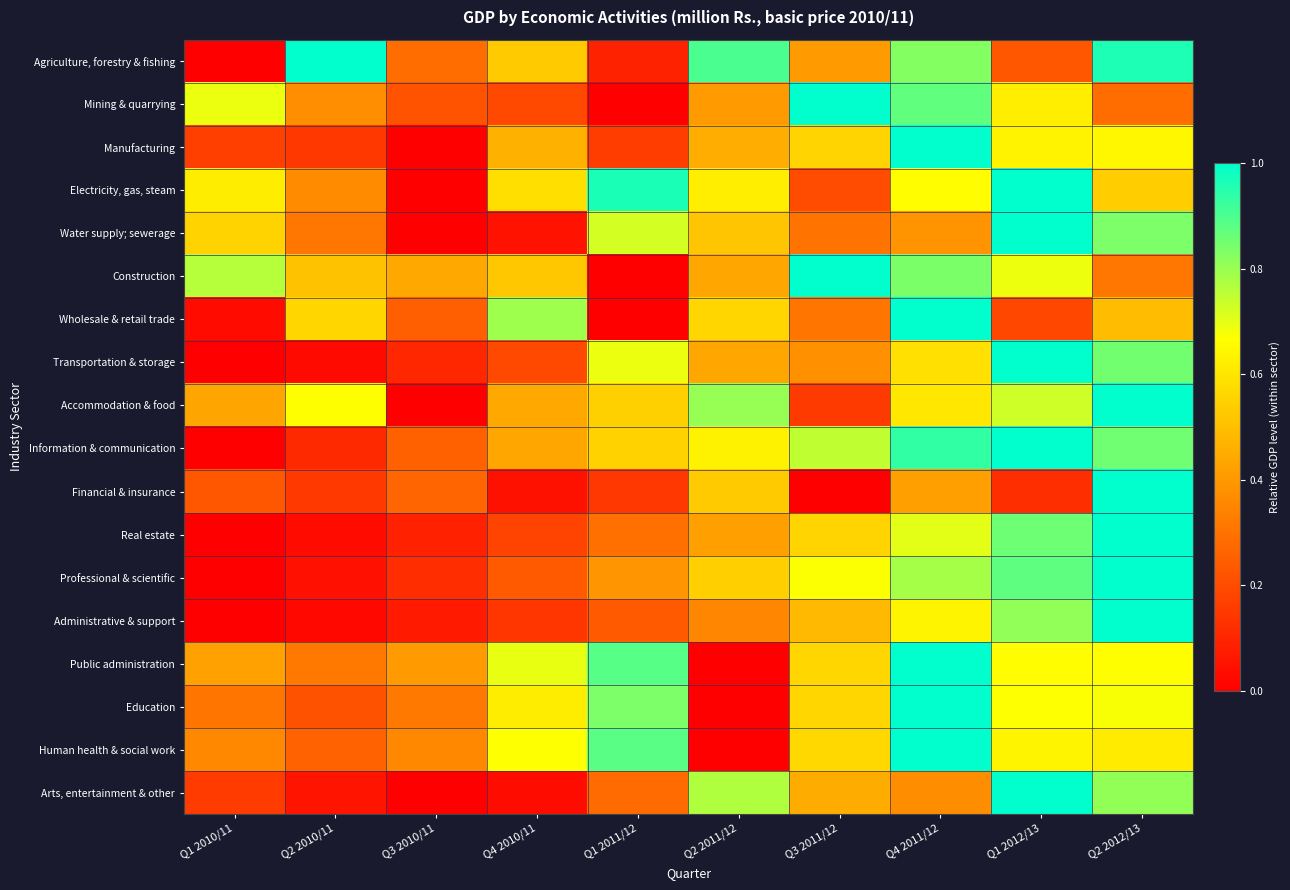

At which category does the chart reach its peak across all series?

Q2 2010/11